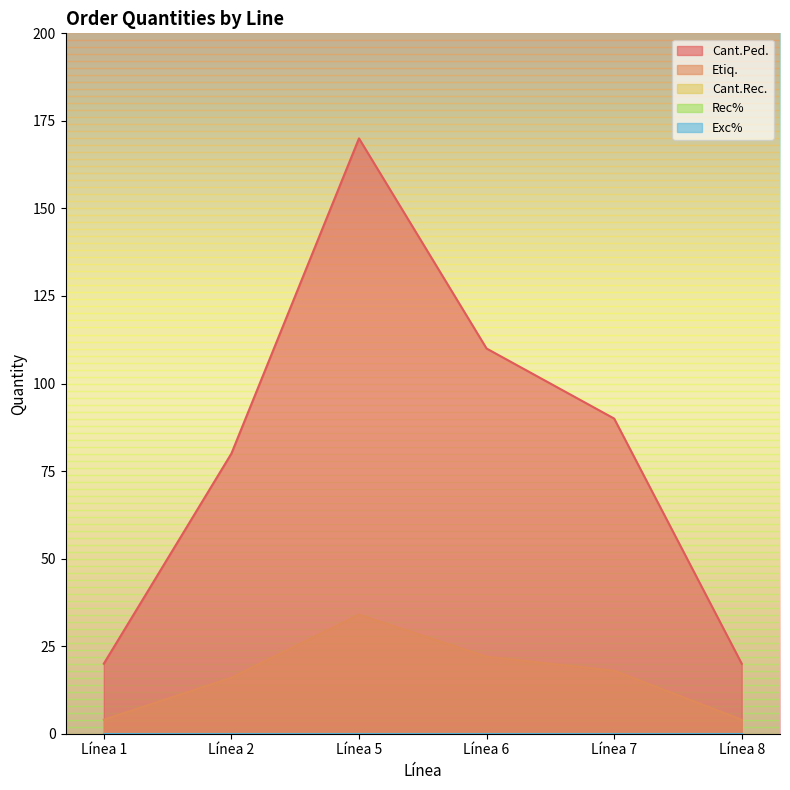

The Cant.Rec. series shows 0 at Línea 2. True or false?

True